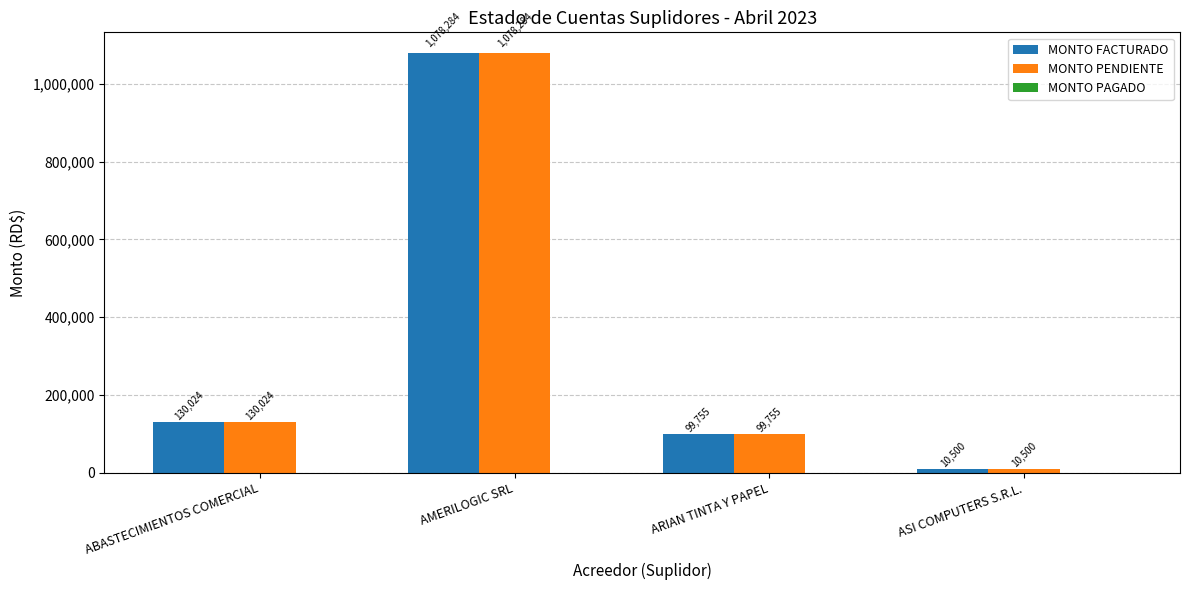

The MONTO PENDIENTE series shows 10500.0 at ASI COMPUTERS S.R.L.. True or false?

True